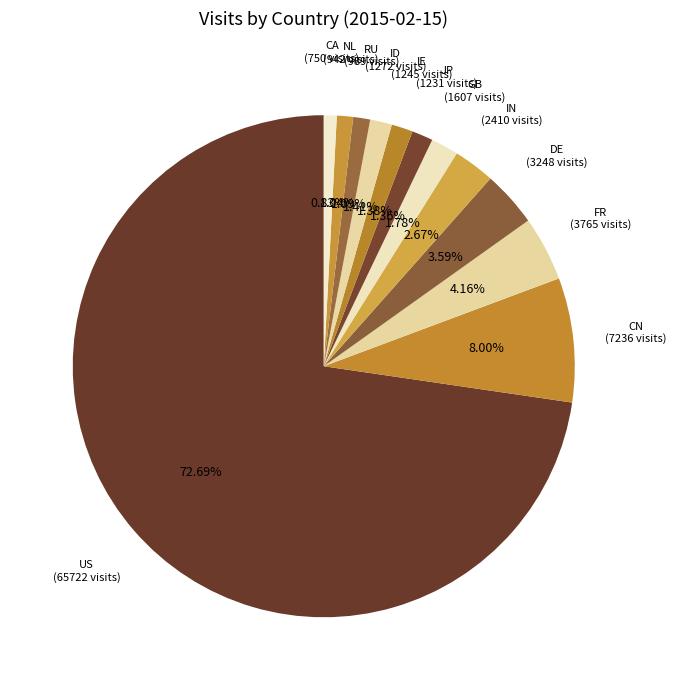

Which slice is the largest?

US